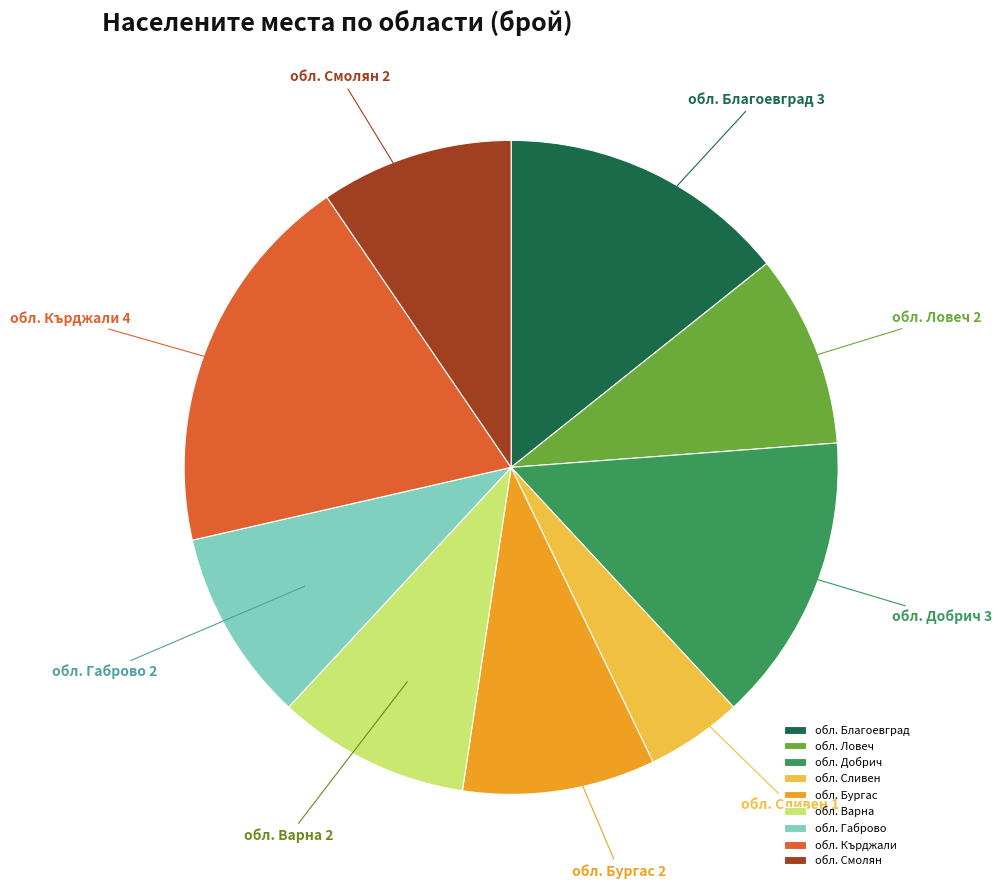

True or false: обл. Габрово accounts for 17% of the total.

False